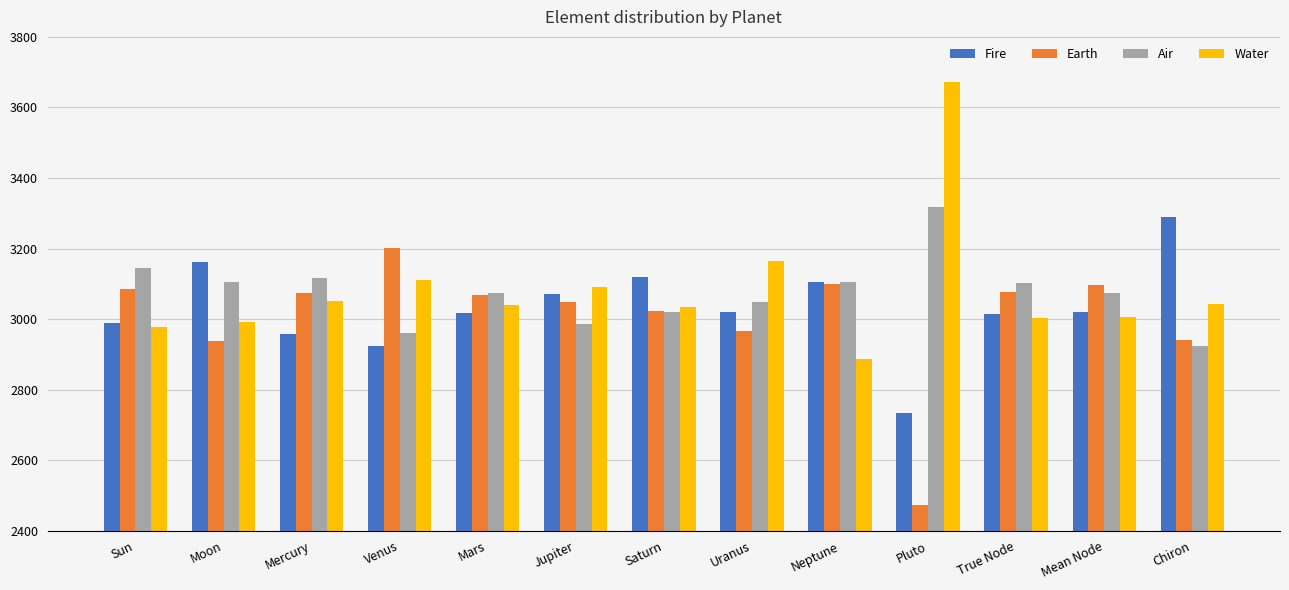

What is the smallest value displayed?

2472